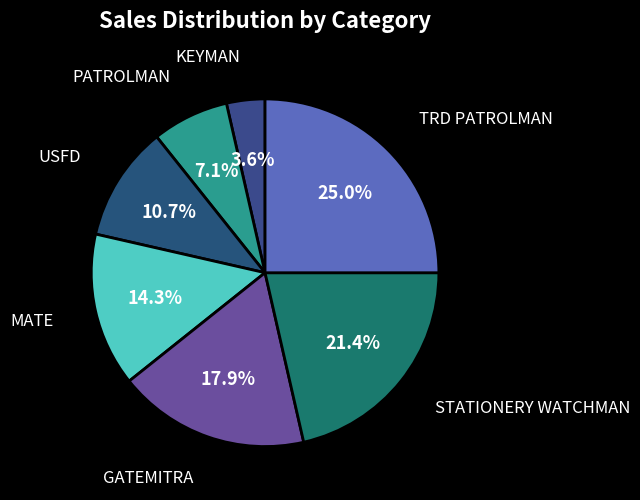

What portion of the pie excludes STATIONERY WATCHMAN?

78.6%